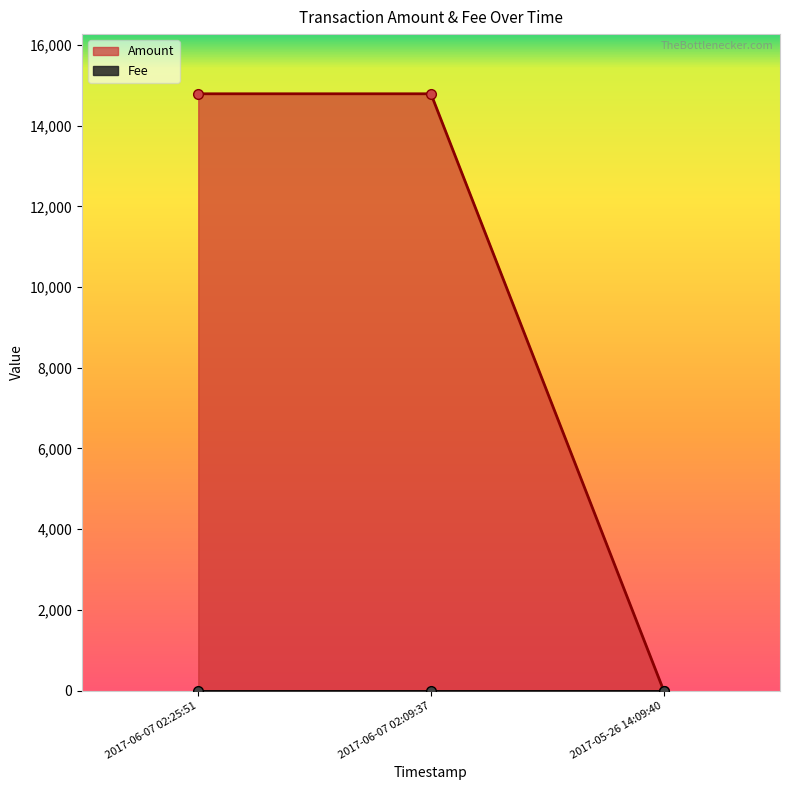

Rank the series by their maximum value, from lowest to highest.

Fee, Amount